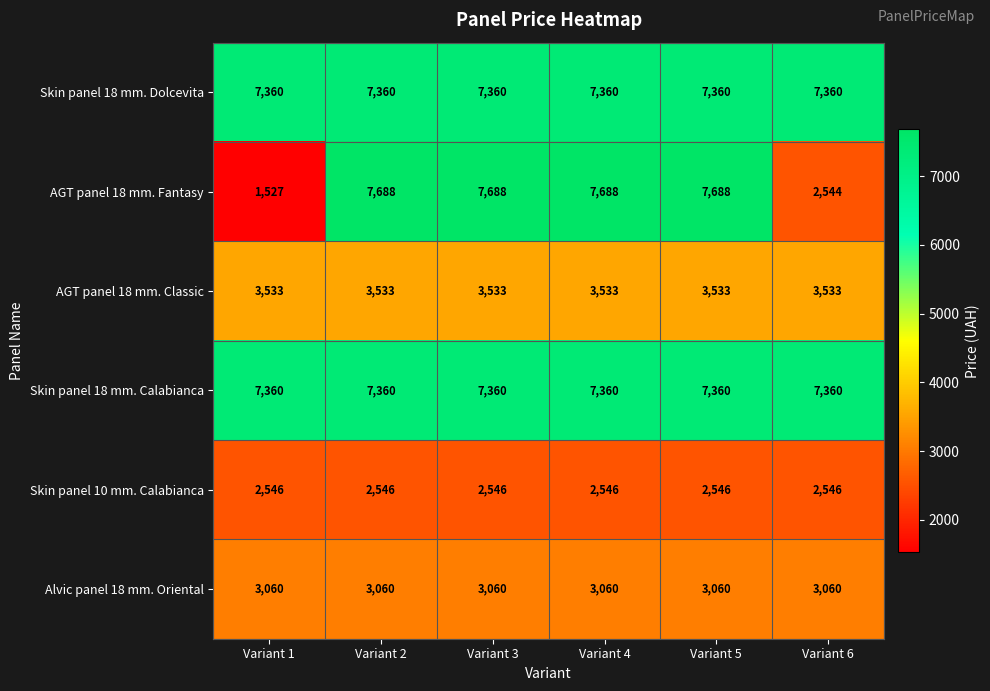

At how many categories does at least one series exceed 5474?

6